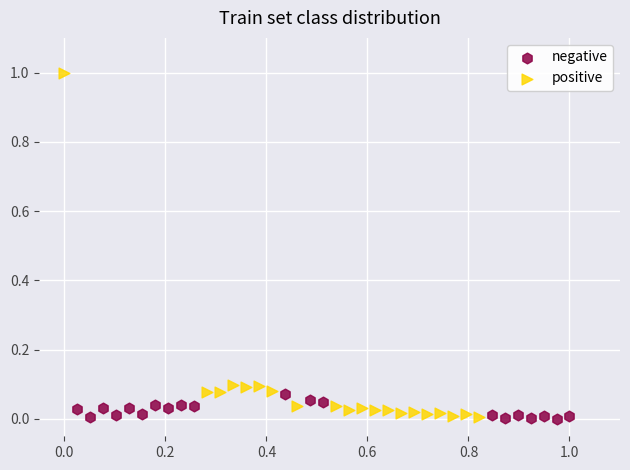

Which series contains the highest Y value?

positive